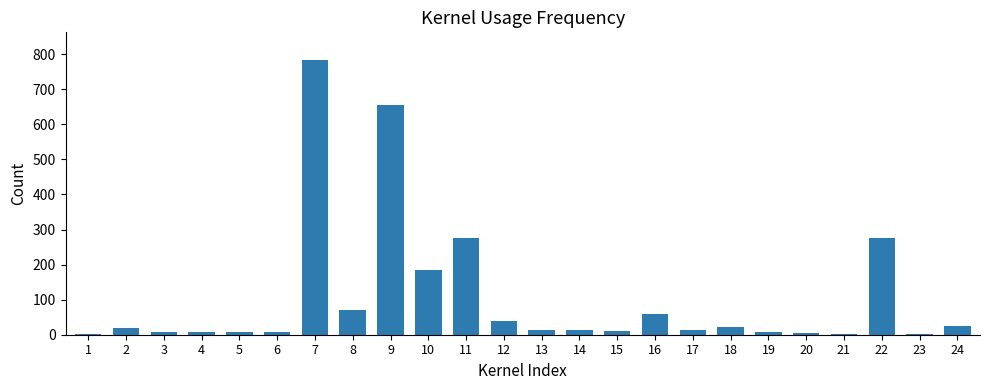

What is the average value?

104